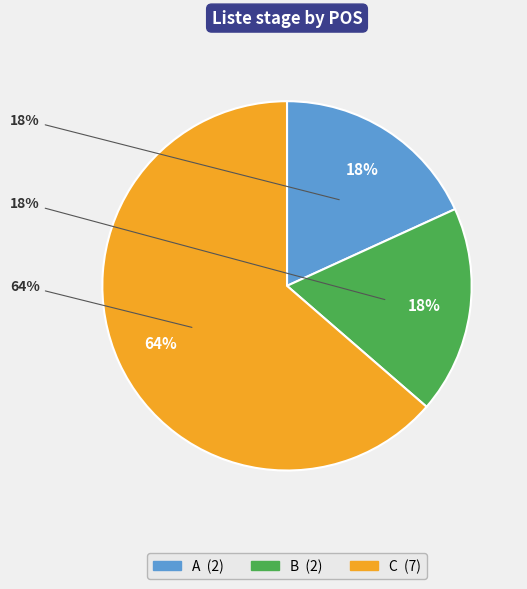

To the nearest percent, what is the average slice percentage?

33%